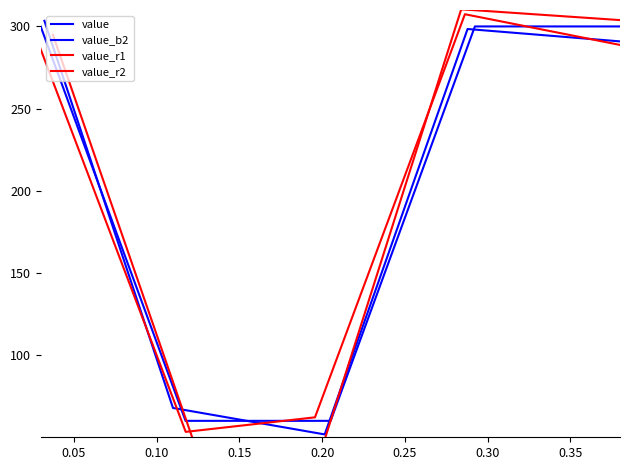

Which series has the widest spread of values?

value_r2